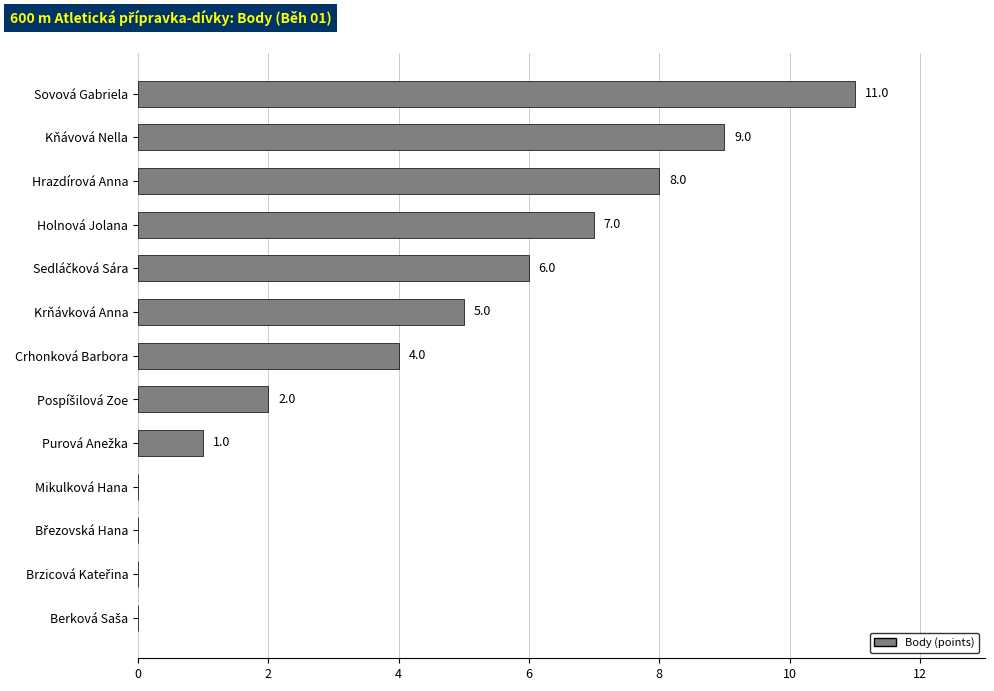

How many positive values are there?

9